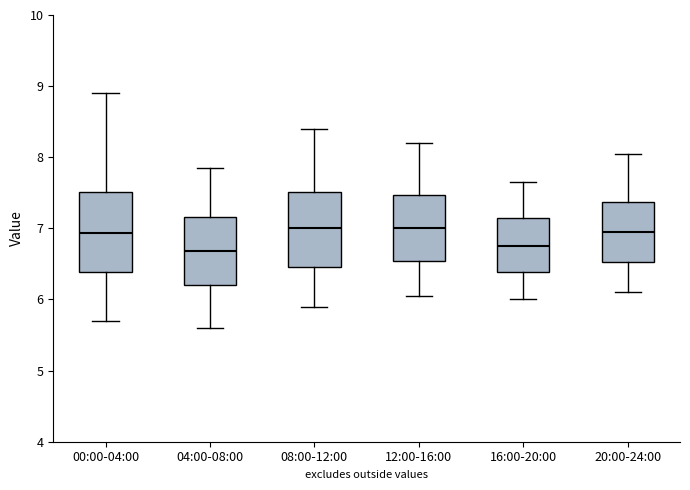

Reading left to right, read every box against the y-axis: the position of its median line, the range the box covers, and the ends of its whiskers. The values are not printed on the chart, so give them approximately, as read against the axis.

00:00-04:00: median 6.9, box 6.4 to 7.5, whiskers 5.7 to 8.9
04:00-08:00: median 6.7, box 6.2 to 7.2, whiskers 5.6 to 7.9
08:00-12:00: median 7.0, box 6.5 to 7.5, whiskers 5.9 to 8.4
12:00-16:00: median 7.0, box 6.5 to 7.5, whiskers 6.1 to 8.2
16:00-20:00: median 6.8, box 6.4 to 7.2, whiskers 6.0 to 7.7
20:00-24:00: median 7.0, box 6.5 to 7.4, whiskers 6.1 to 8.1